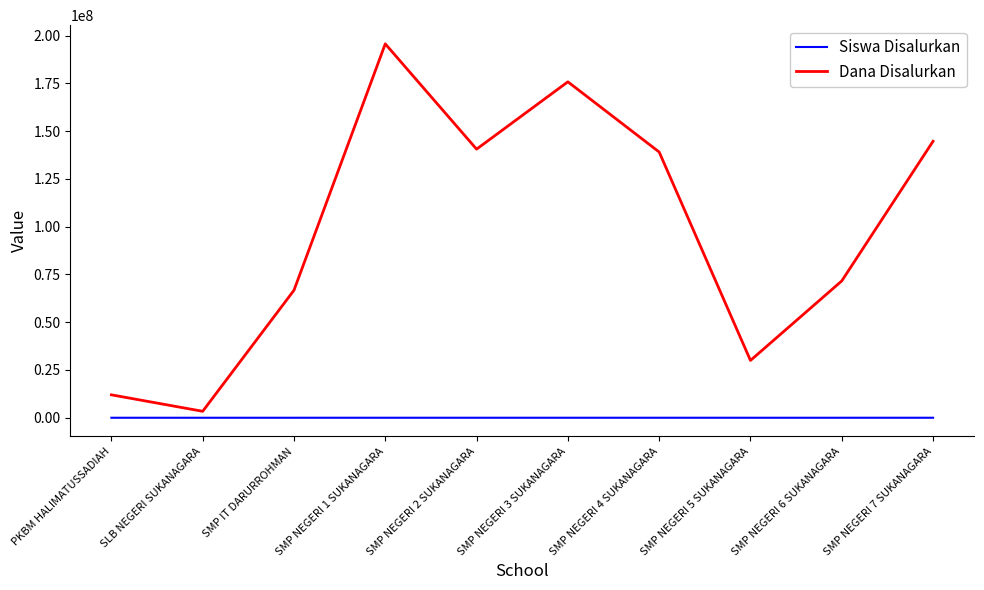

The Dana Disalurkan series shows 117983192 at SMP NEGERI 1 SUKANAGARA. True or false?

False